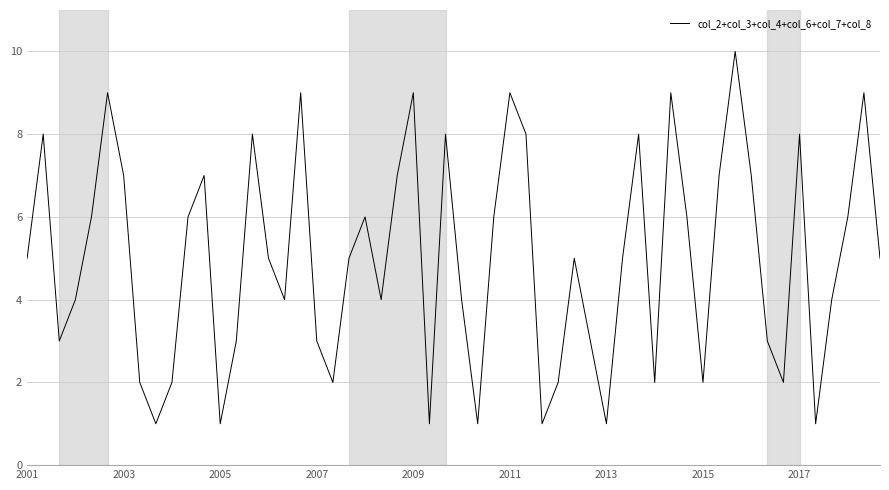

What is the greatest value displayed?

10